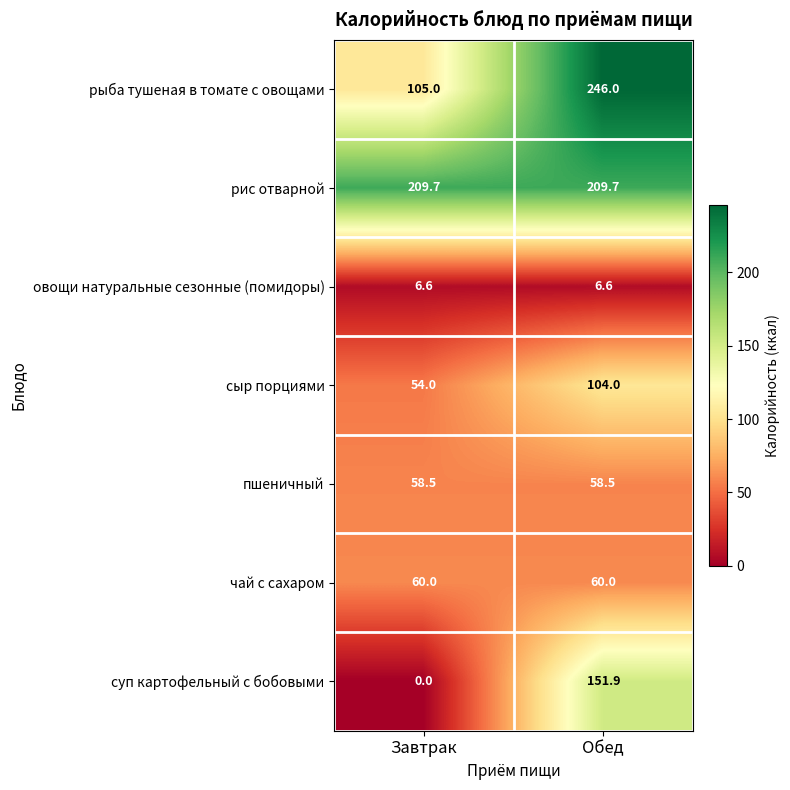

At which category is the sum across all series the highest?

Обед